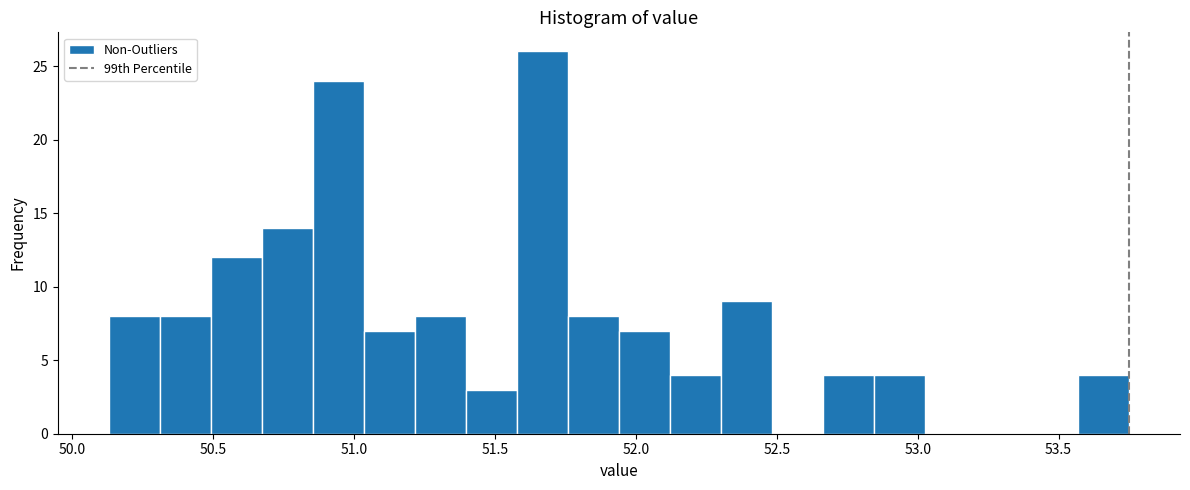

Around what value on the x-axis is the tallest bar? Give the approximate position of its centre, as read against the axis.

51.65